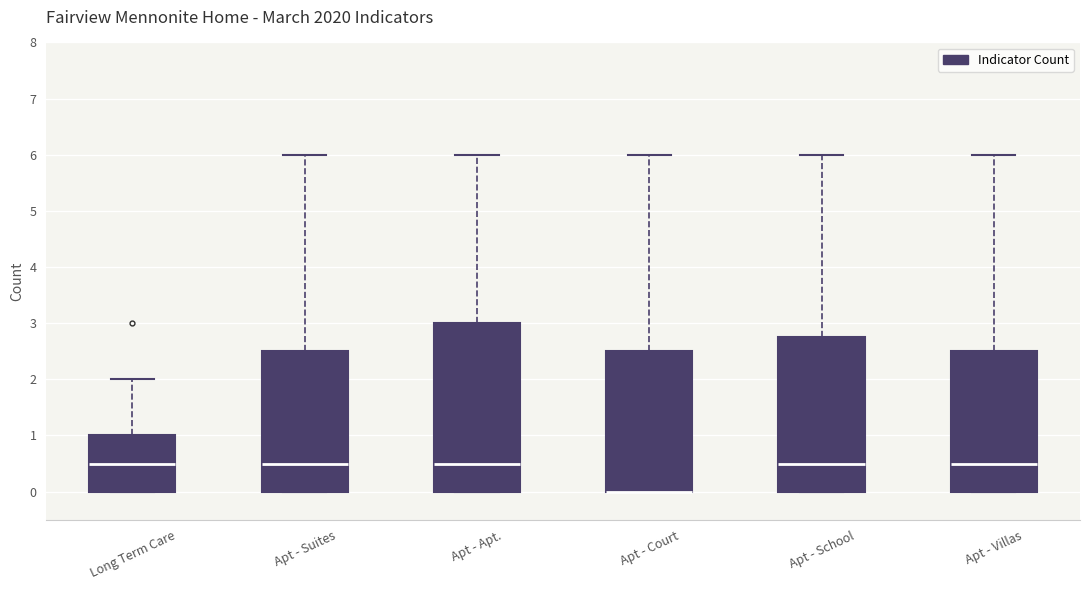

Comparing the boxes themselves (not the whiskers), which one is the tallest?

Apt - Apt.